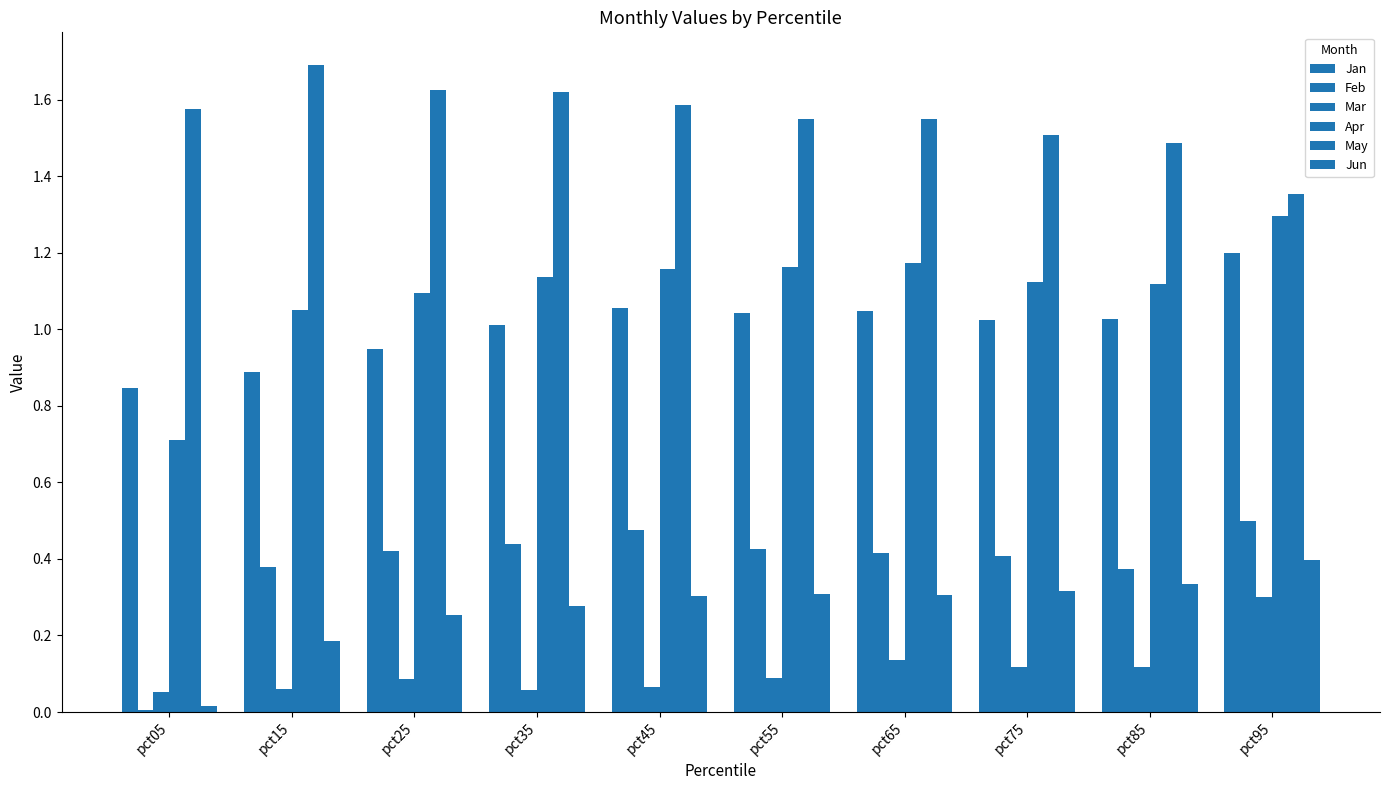

Are the bars horizontal?

No